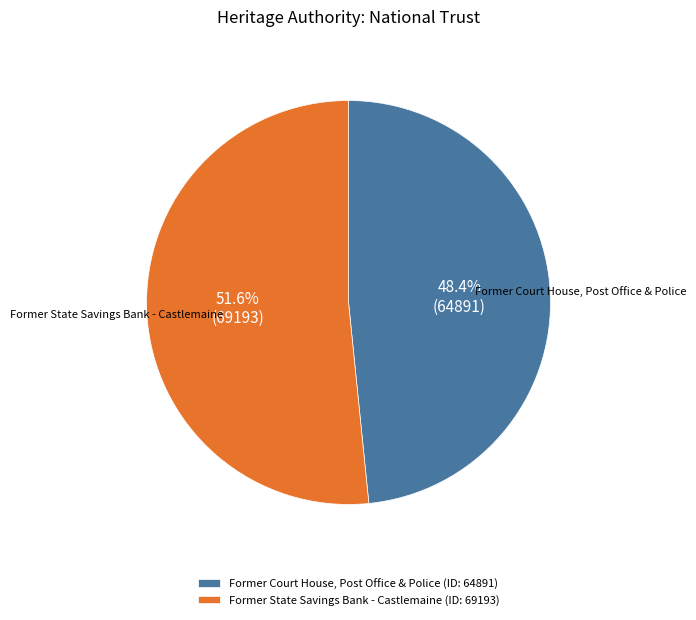

What is the largest slice in the pie chart?

Former State Savings Bank - Castlemaine